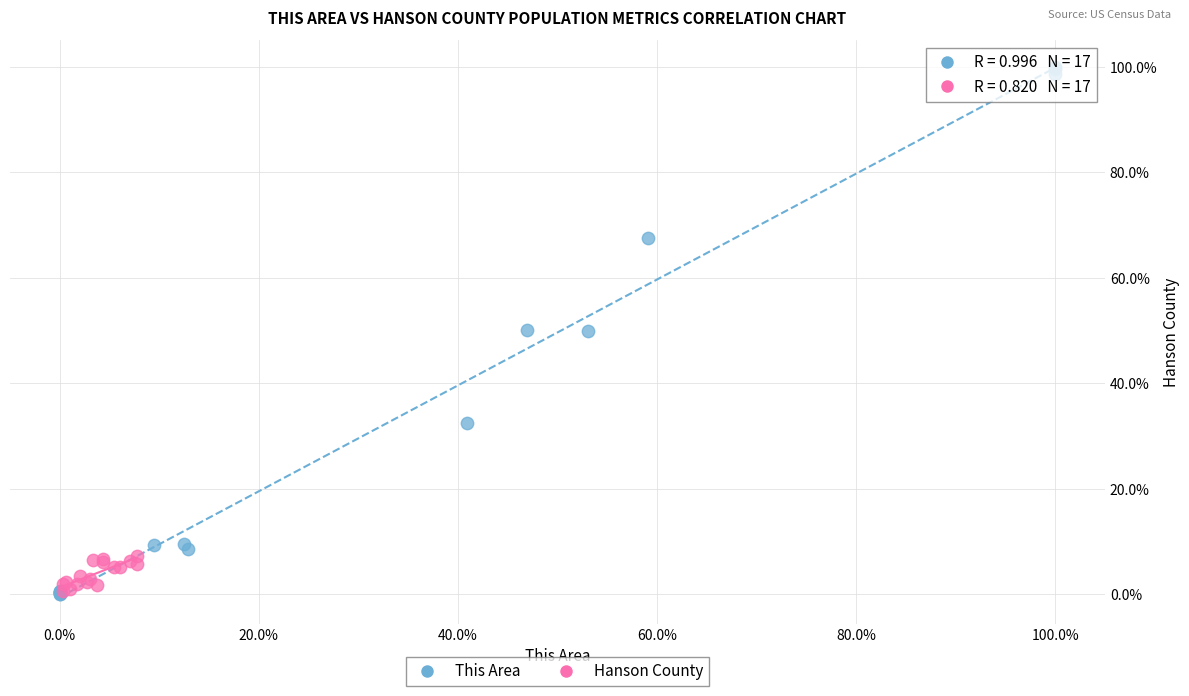

What are all the series names shown in the legend?

This Area, Hanson County